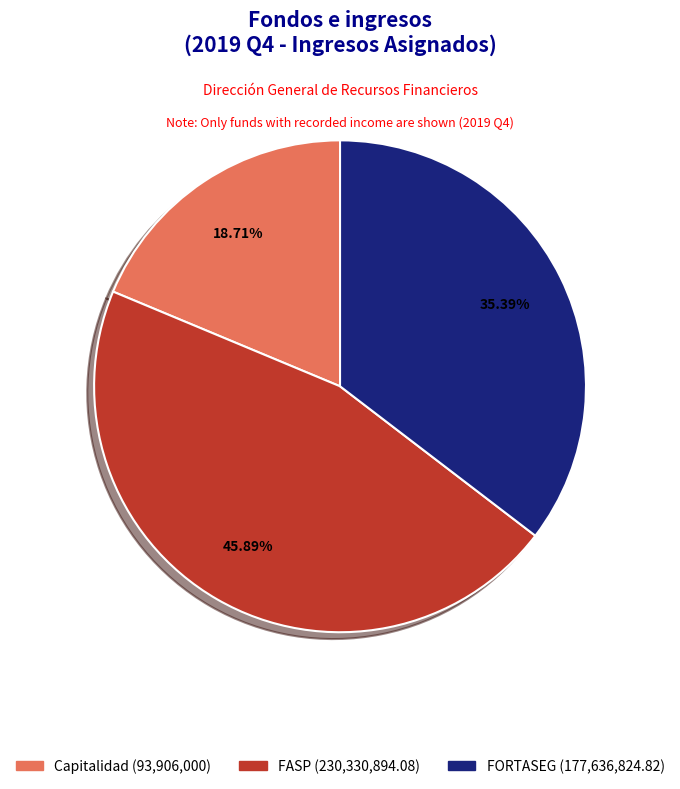

Rank the categories by value from lowest to highest.

Capitalidad, FORTASEG, FASP